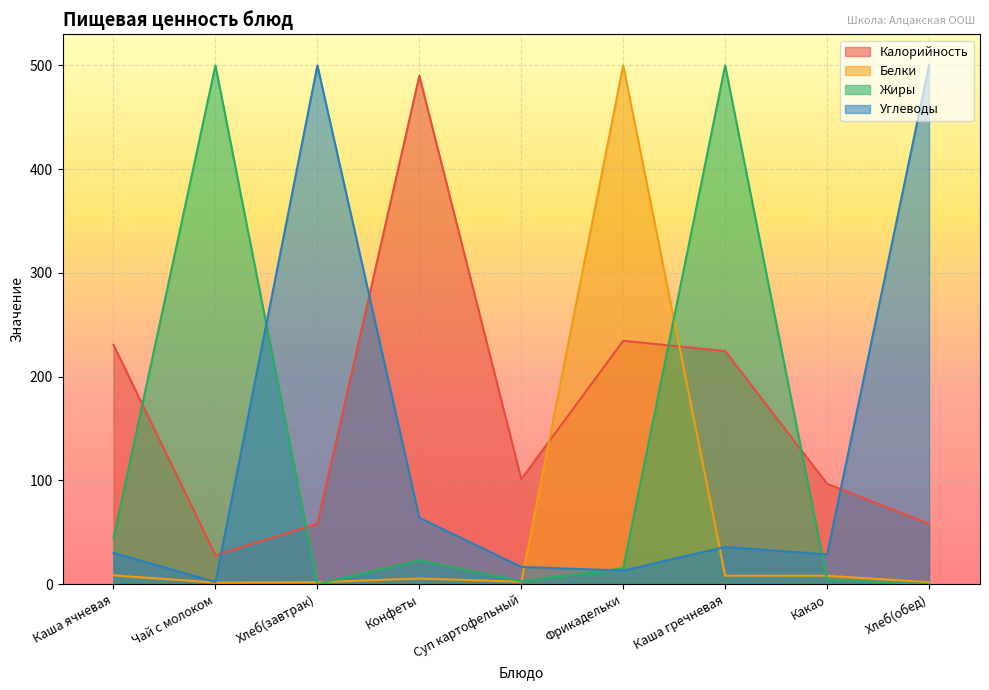

Between which two adjacent categories do Белки and Калорийность first intersect?

Суп картофельный and Фрикадельки